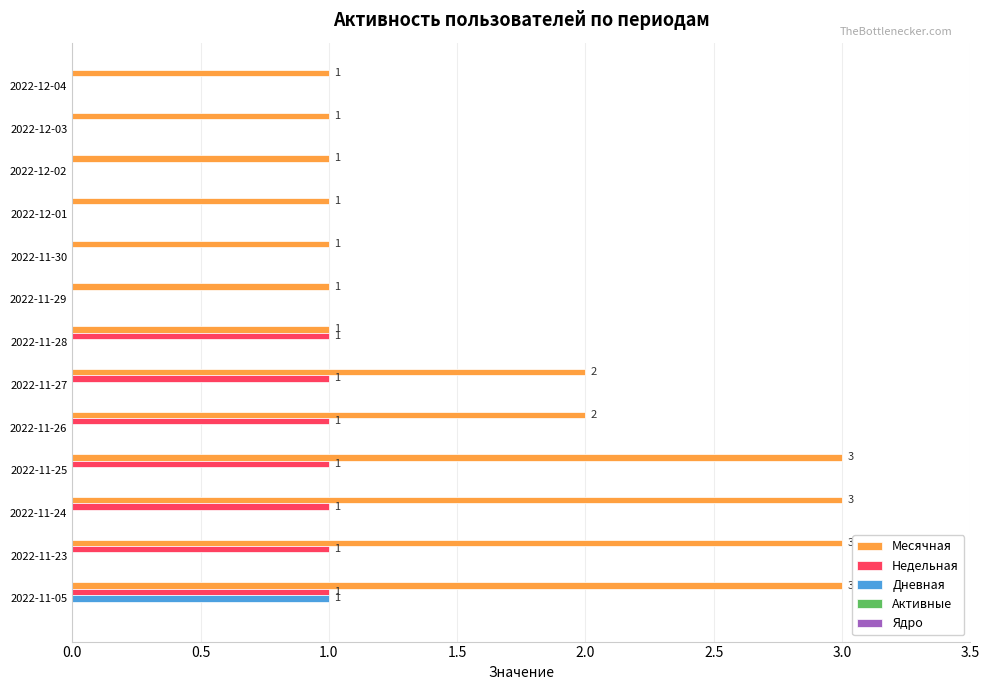

What is the sum of all Недельная values?

7